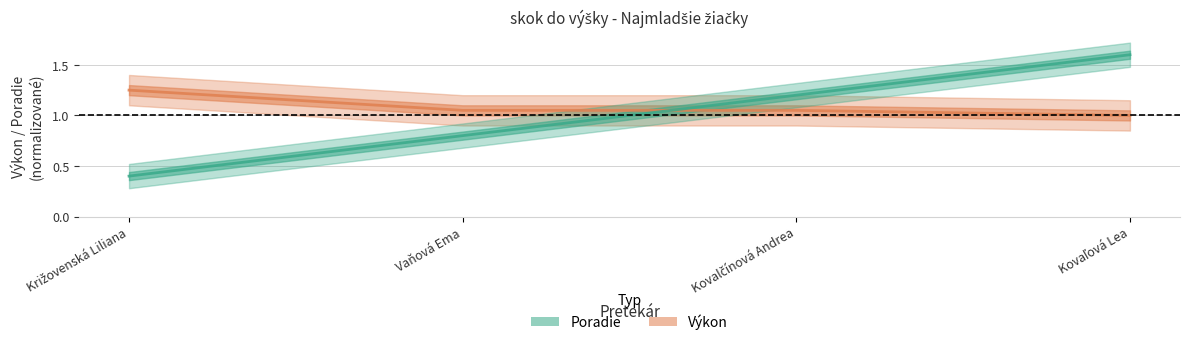

At Vaňová Ema, list the series in order from smallest to largest.

Poradie, Výkon